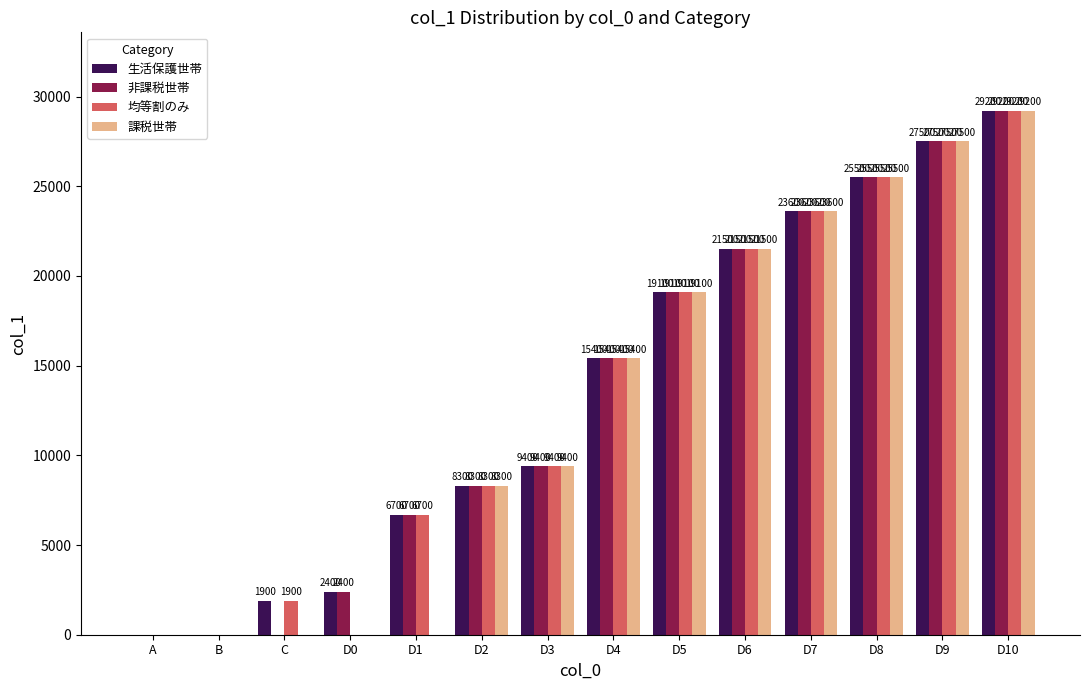

What is the highest value of the 課税世帯 series?

29200